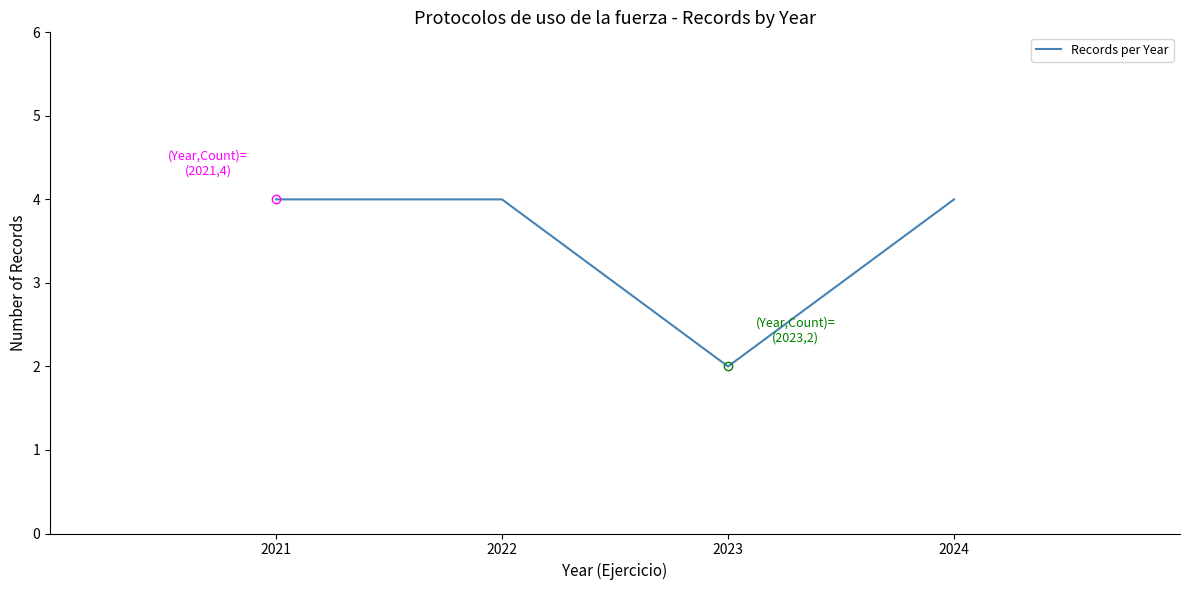

Where is the first local minimum?

2023